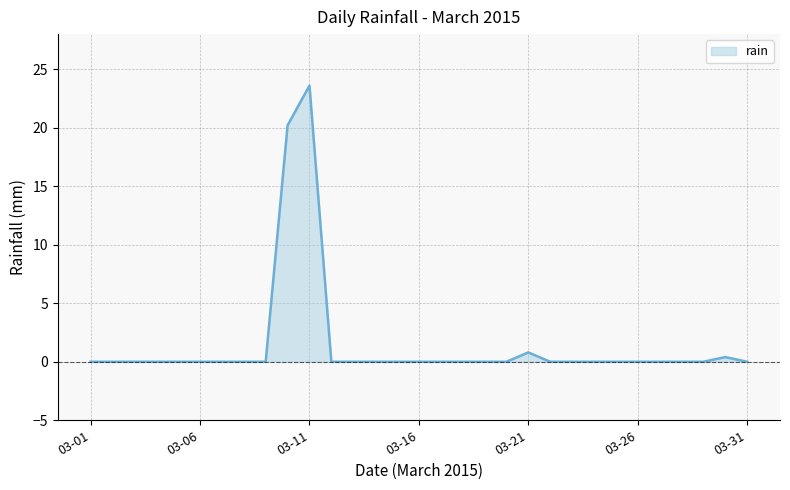

What is the difference between the maximum and minimum values?

23.6